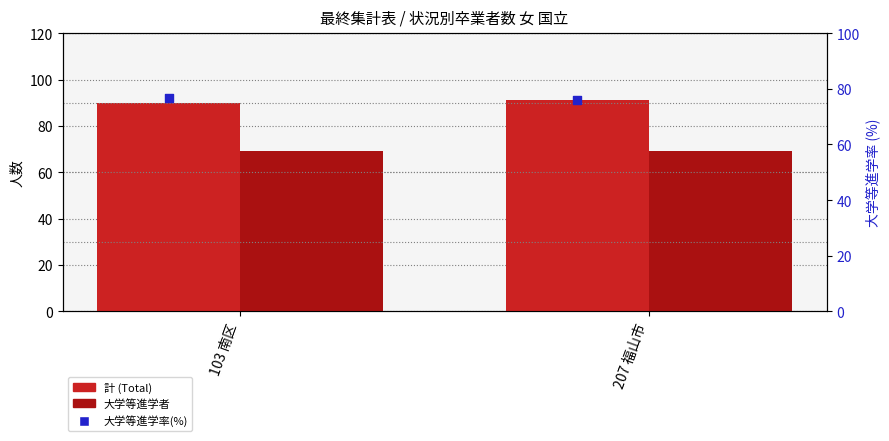

Which series reaches the minimum Y coordinate?

大学等進学者